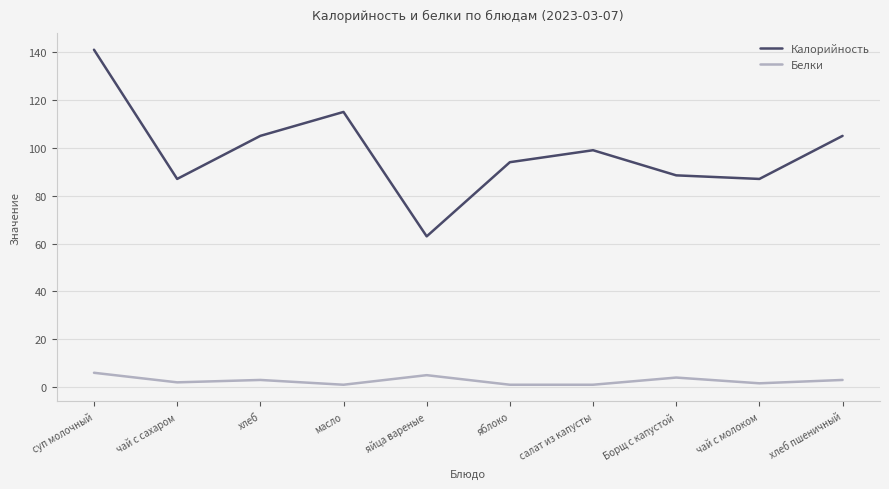

List the series in order of their peak value, highest first.

Калорийность, Белки